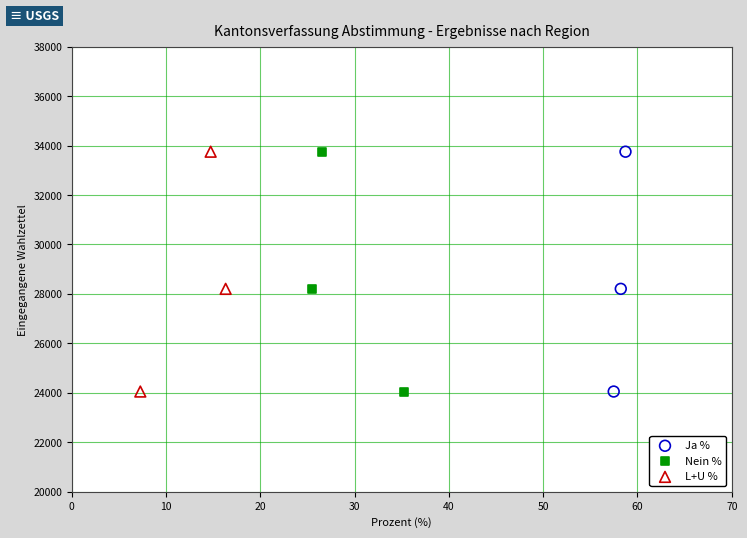

What are all the series names shown in the legend?

Ja %, Nein %, L+U %